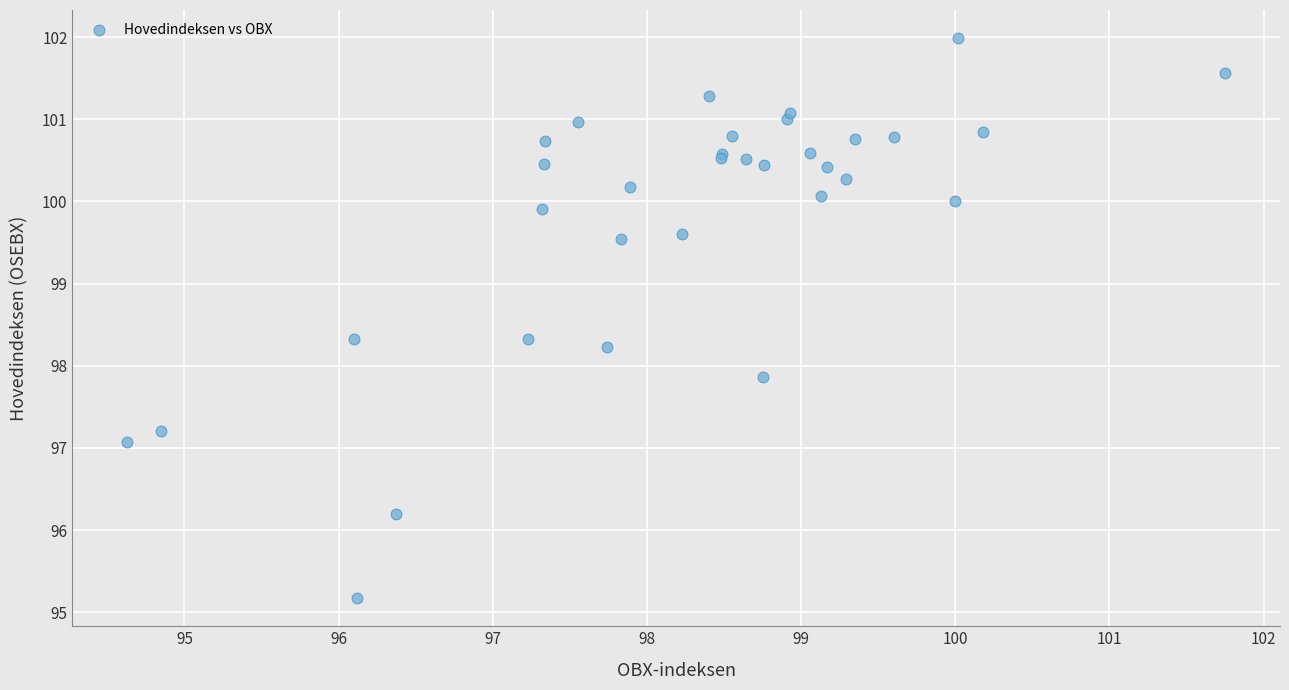

What Y value in the scatter plot is closest to 98?

97.9